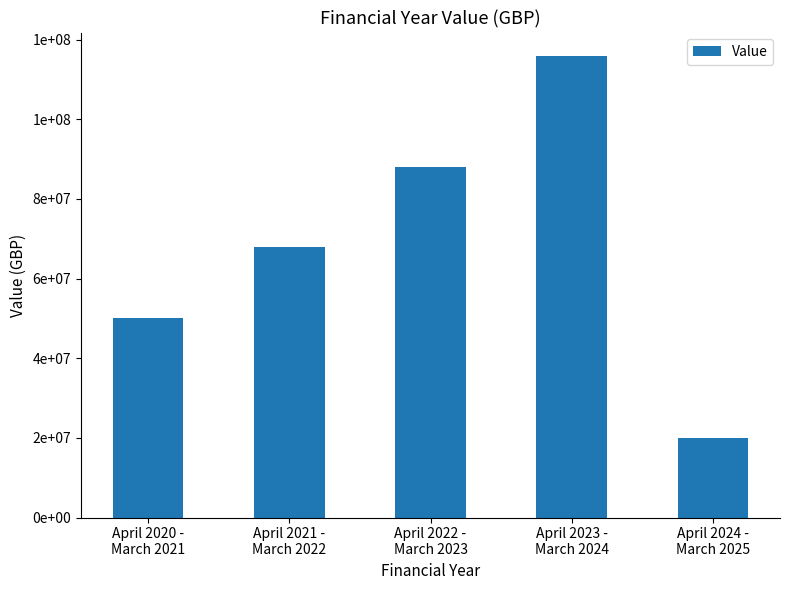

List the labels in order of value, smallest first.

April 2024 -
March 2025, April 2020 -
March 2021, April 2021 -
March 2022, April 2022 -
March 2023, April 2023 -
March 2024